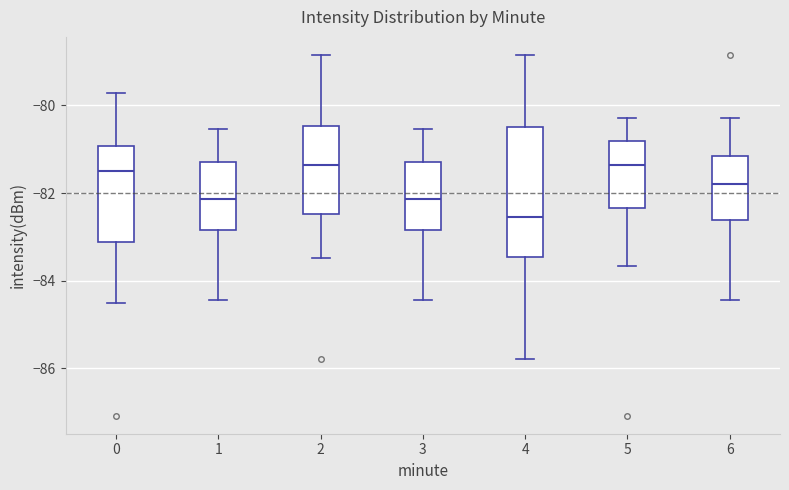

Comparing the boxes themselves (not the whiskers), which one is the tallest?

4